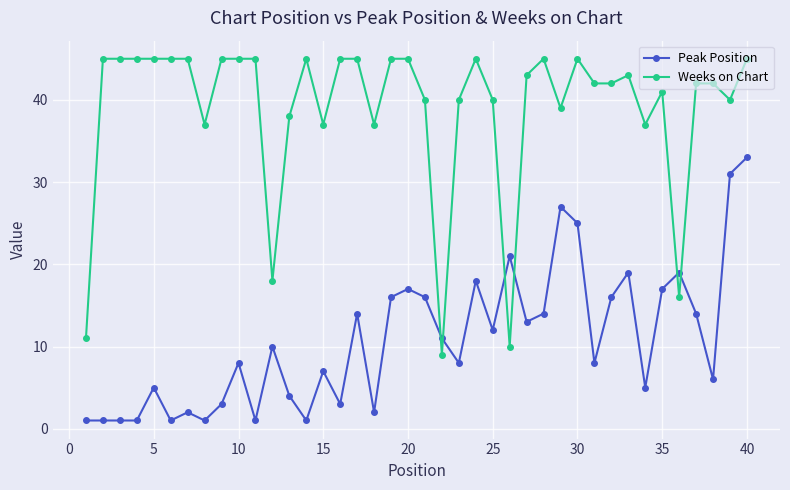

Which series has the widest spread of values?

Weeks on Chart